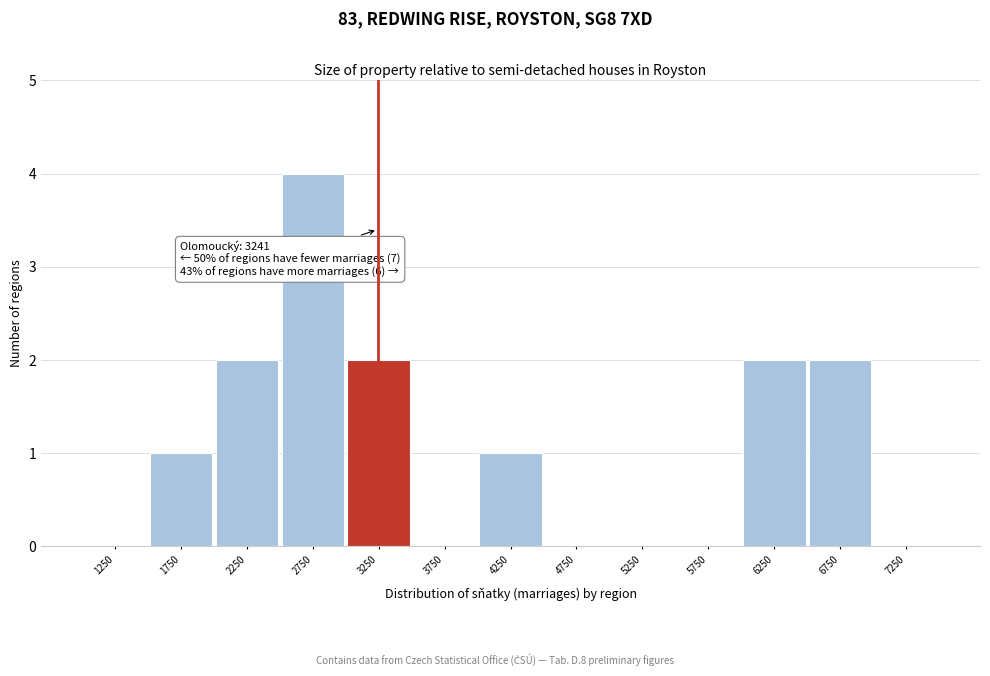

Which range on the x-axis has the tallest bar?

2500 to 3000